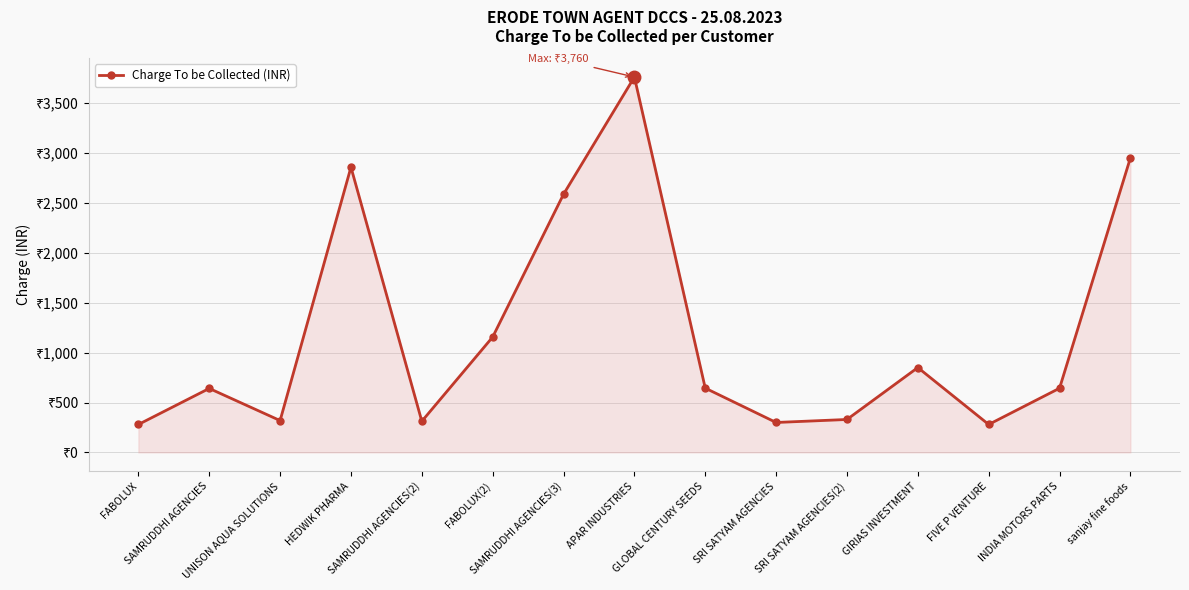

Does the chart display data point markers on the line(s)?

Yes